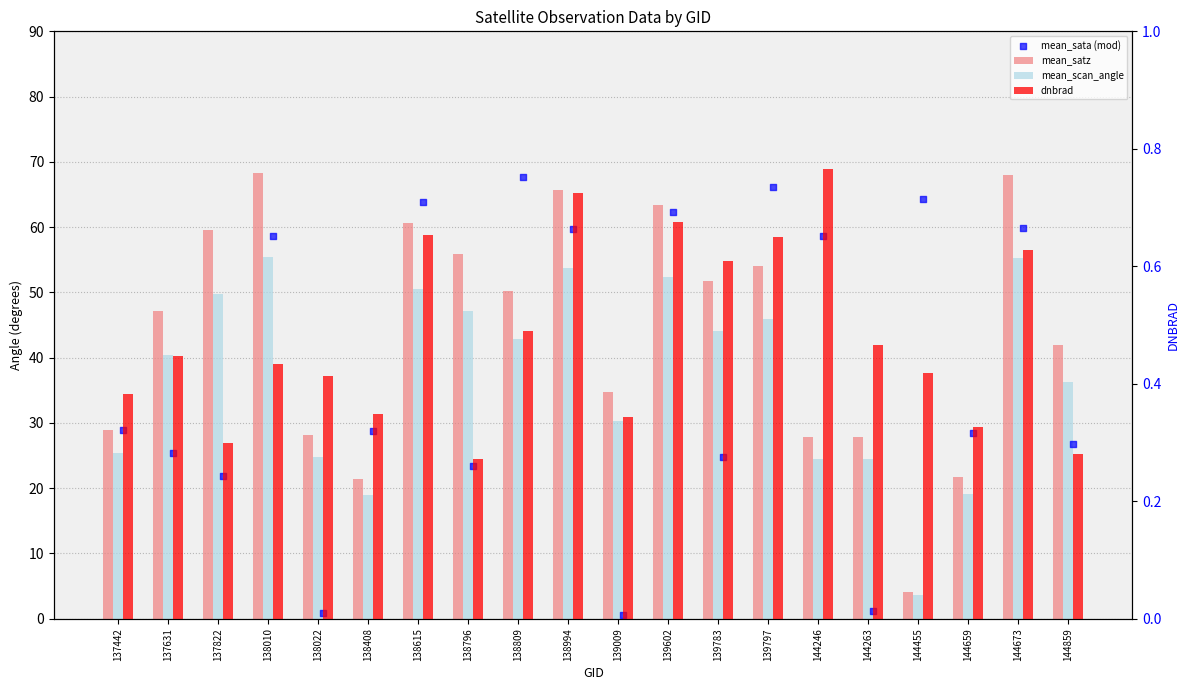

Which series reaches the maximum Y coordinate?

mean_satz